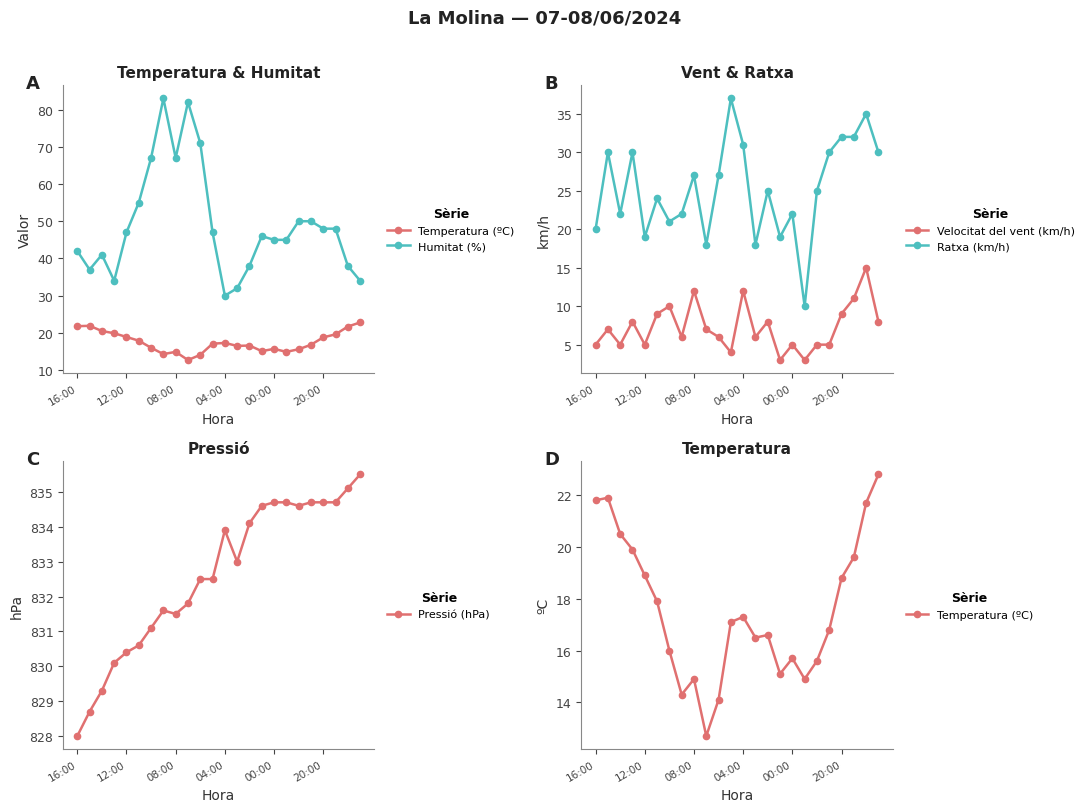

The value of Velocitat del vent (km/h) at 00:00 is 2.4. True or false?

False